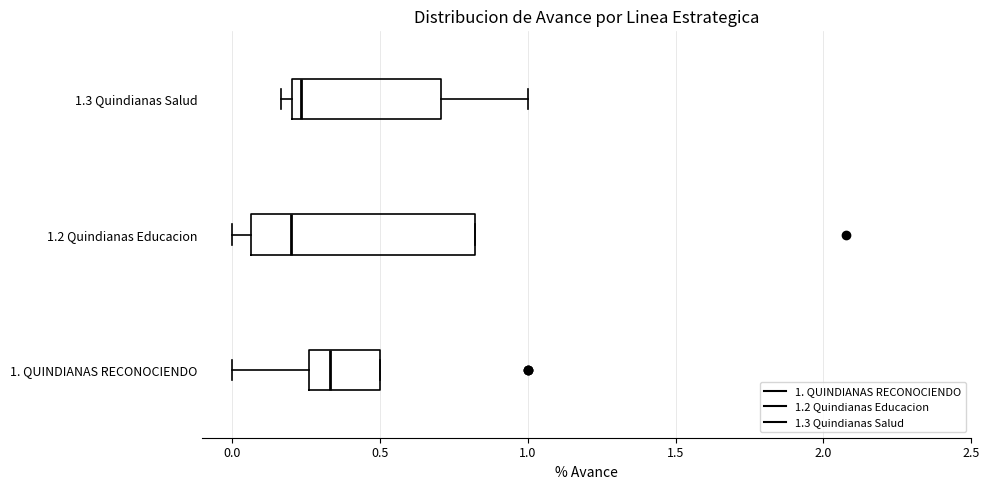

Where is the left edge of the box for 1.2 Quindianas Educacion on the x-axis? The values are not printed on the chart, so give them approximately, as read against the axis.

0.05